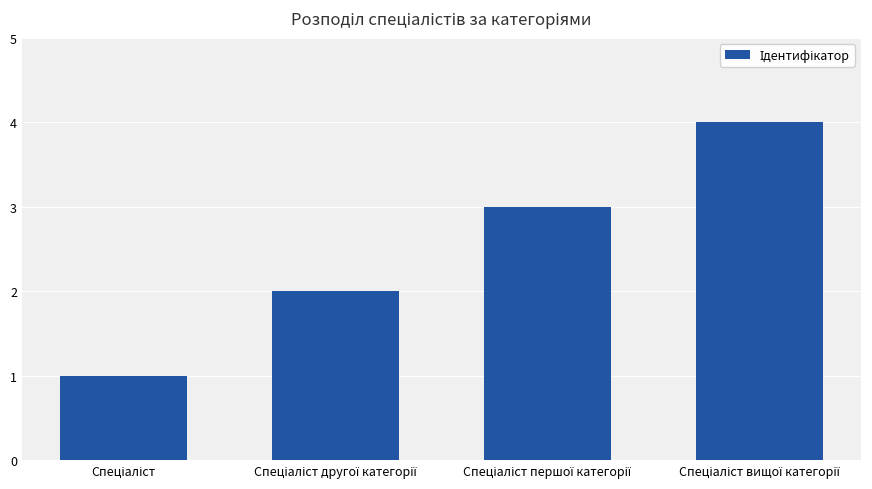

What is the greatest value displayed?

4